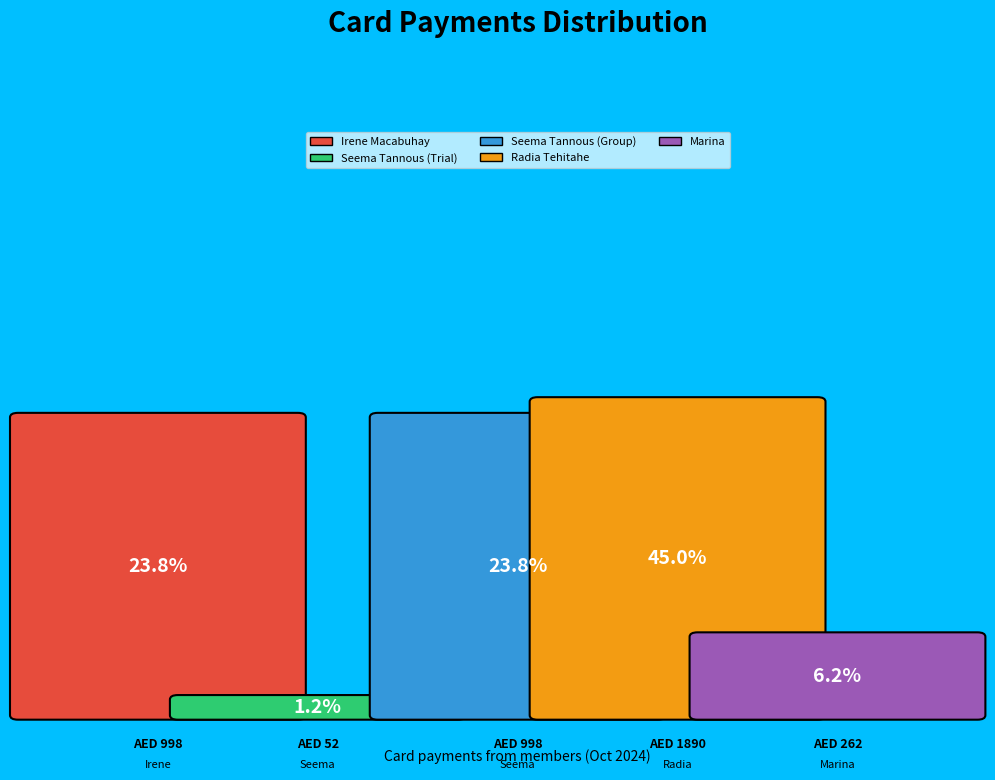

To the nearest percent, what is the difference between the largest and smallest slice percentages?

44%